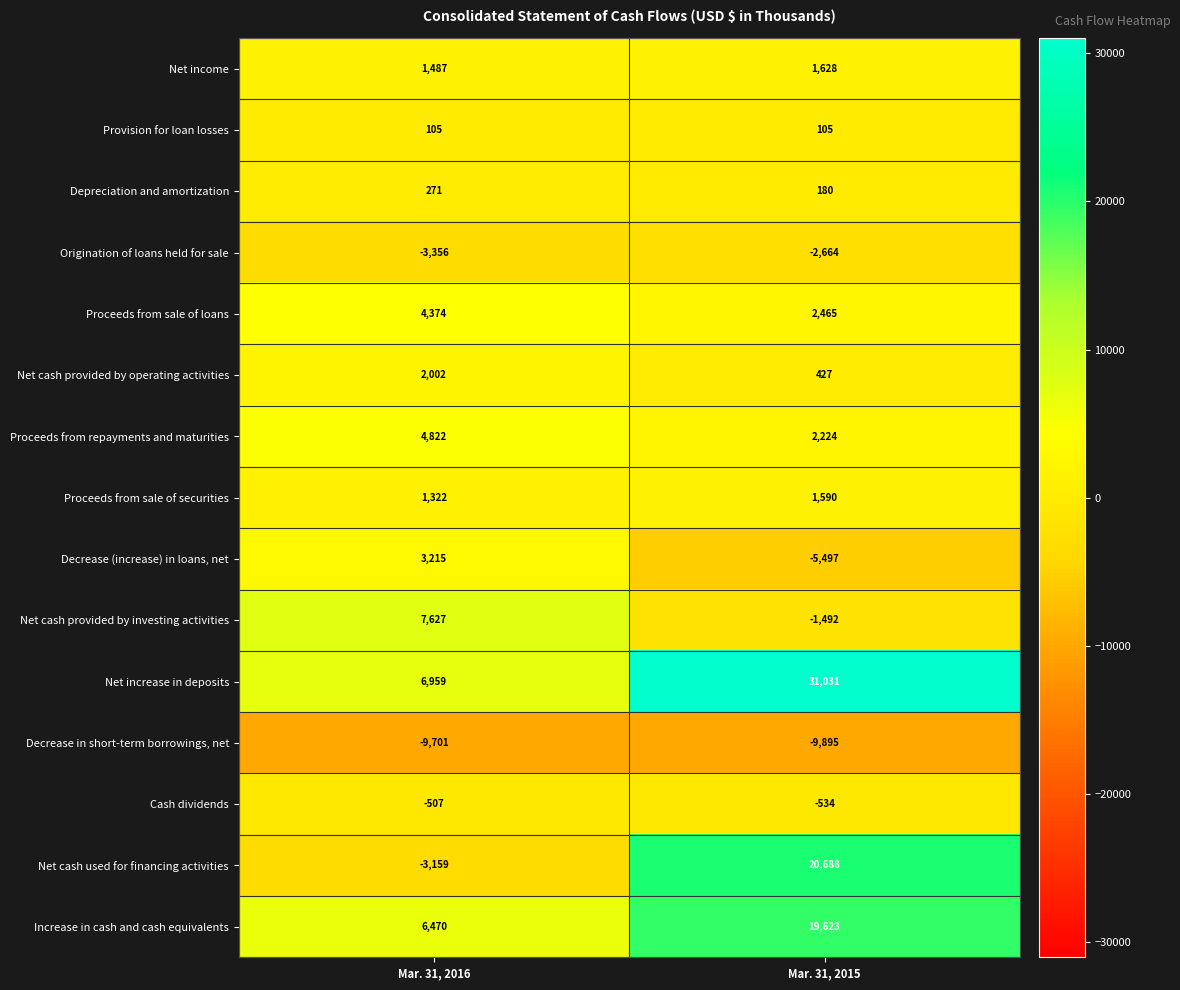

What is the total value across all series at Mar. 31, 2016?

21931